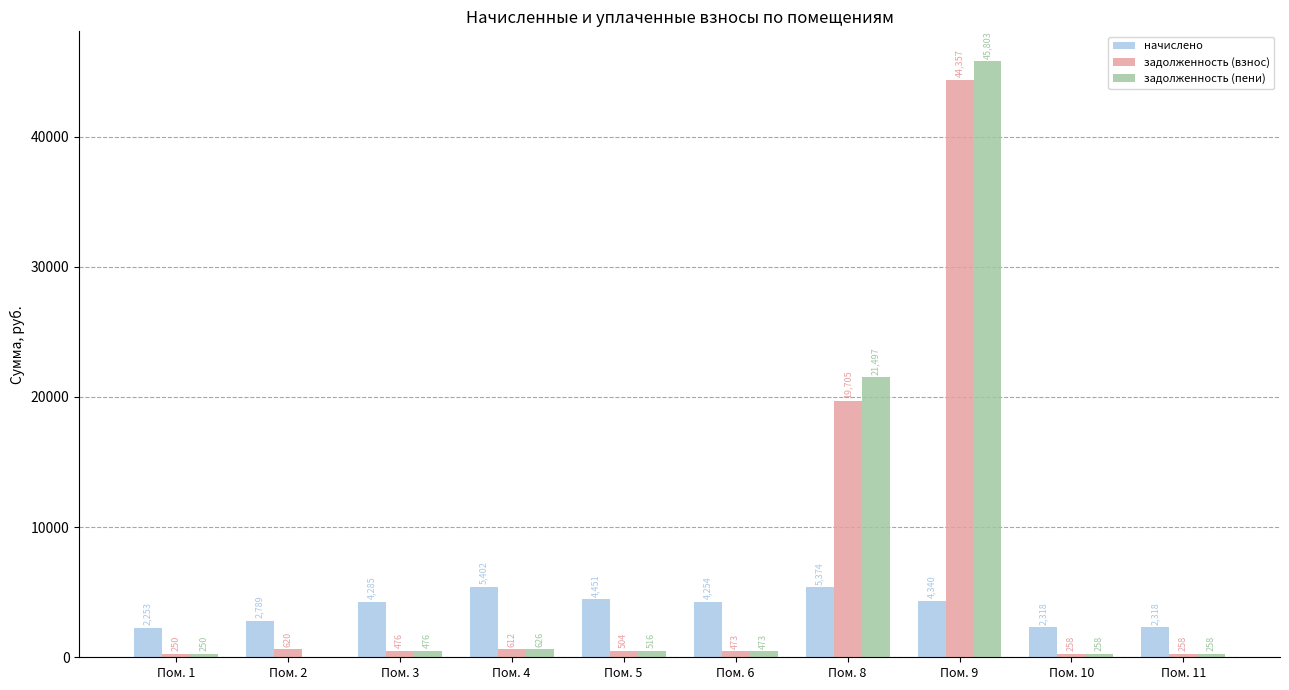

What is the sum of the задолженность (взнос) values at Пом. 1 and Пом. 4?

862.5